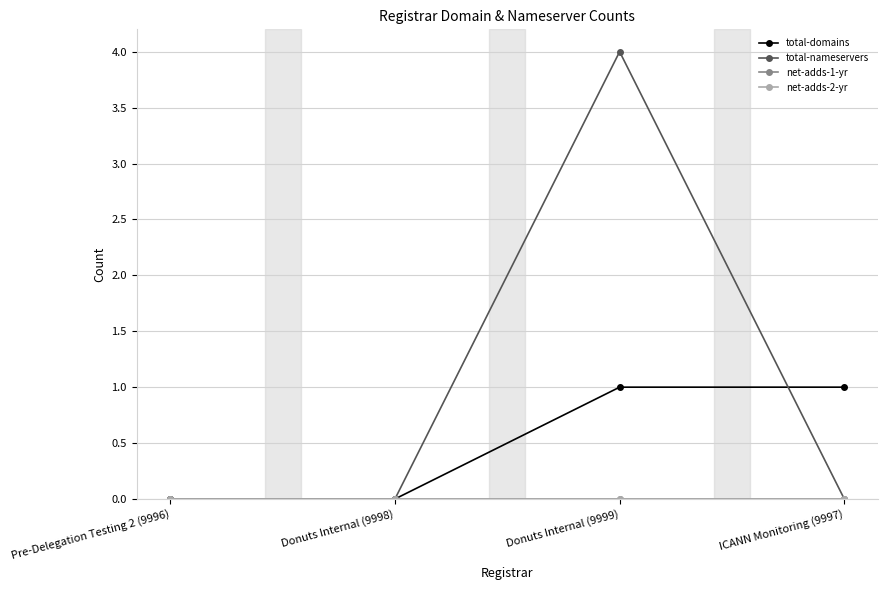

True or false: total-nameservers has a value of 0 at Pre-Delegation Testing 2 (9996).

True